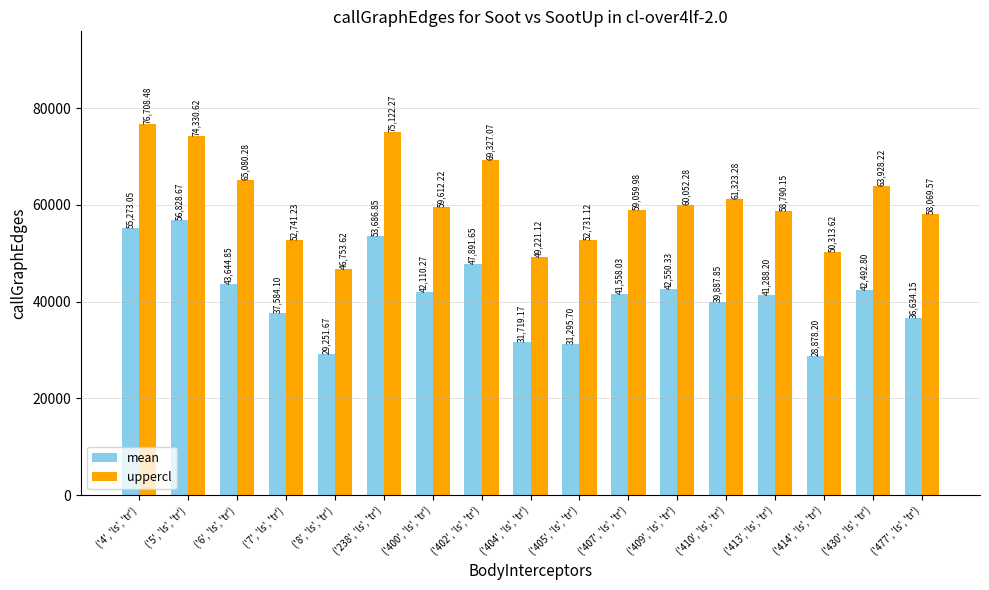

Are the bars grouped side by side (vs. stacked)?

Yes